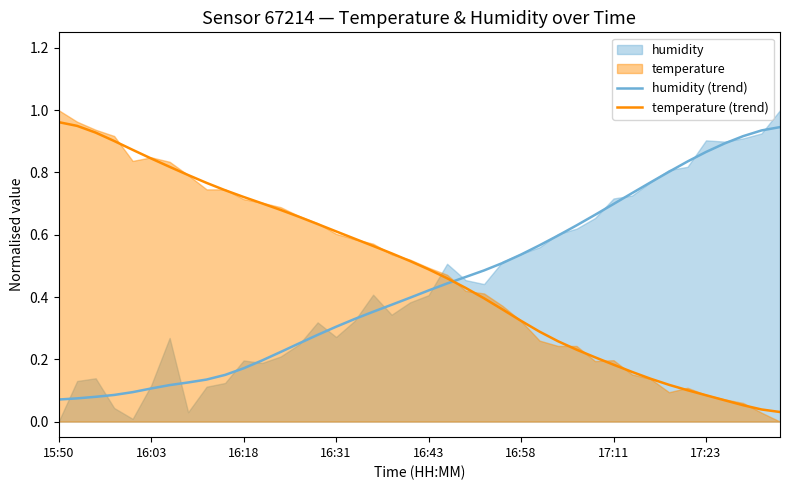

What is the value of the temperature (trend) point at the 11th from the left?

0.7